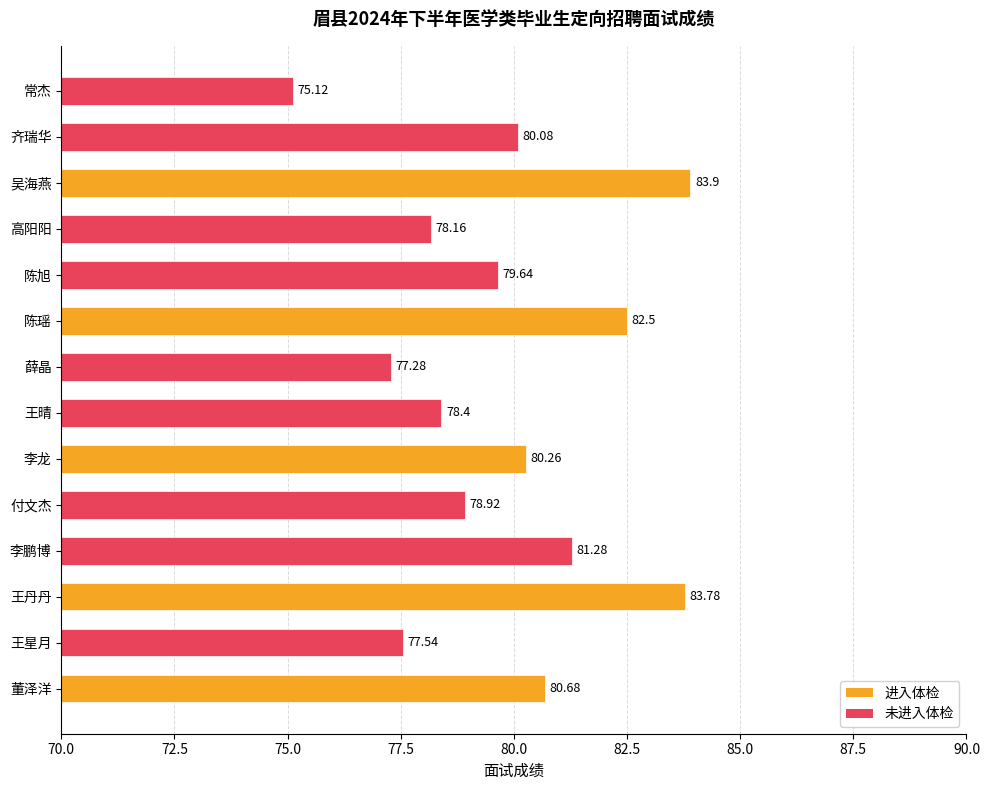

What is the ratio of the value at 王晴 to the value at 高阳阳?

1.0